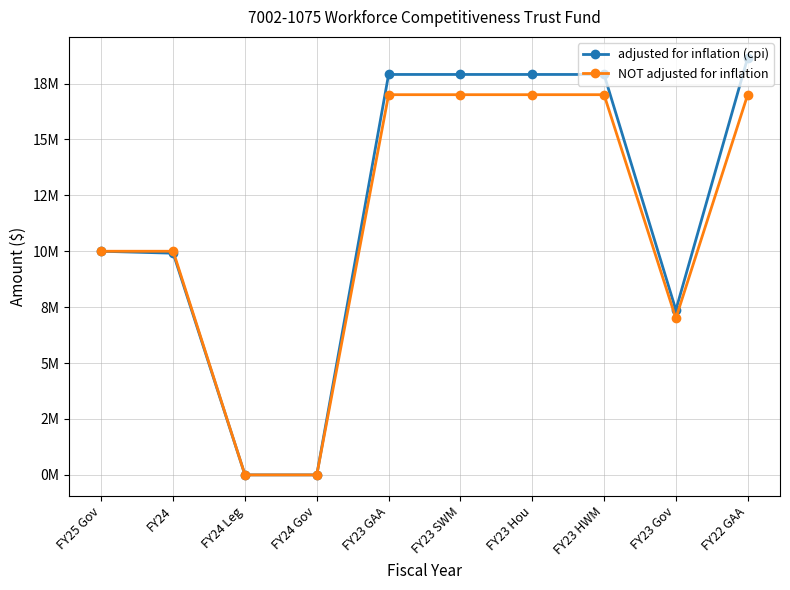

Is this an area chart (filled region under the line)?

No